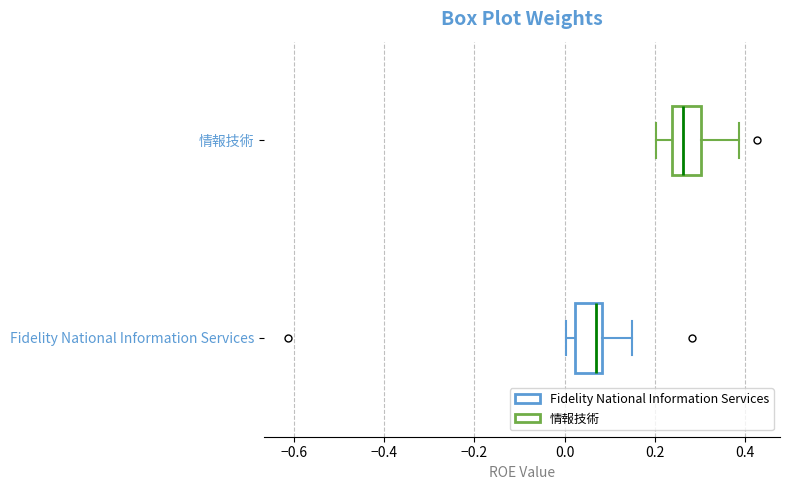

Which box's median line is the furthest to the left?

Fidelity National Information Services